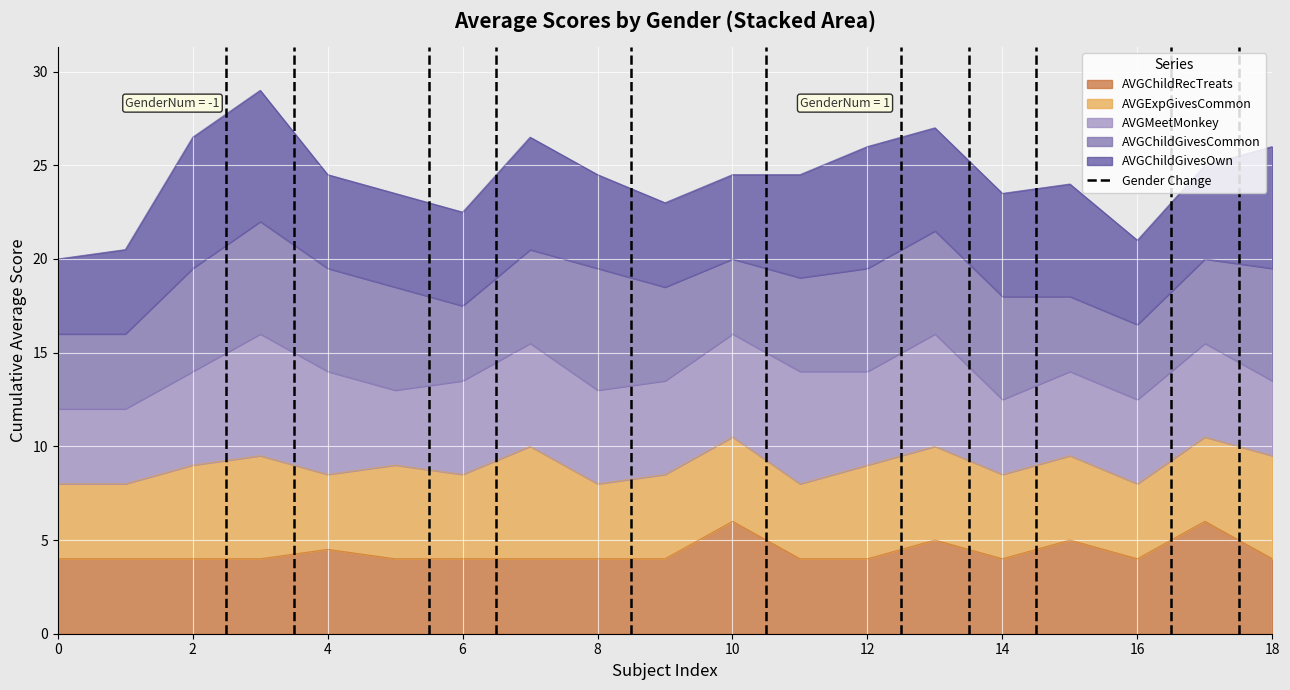

The value of AVGChildRecTreats at 12 is 5.6. True or false?

False